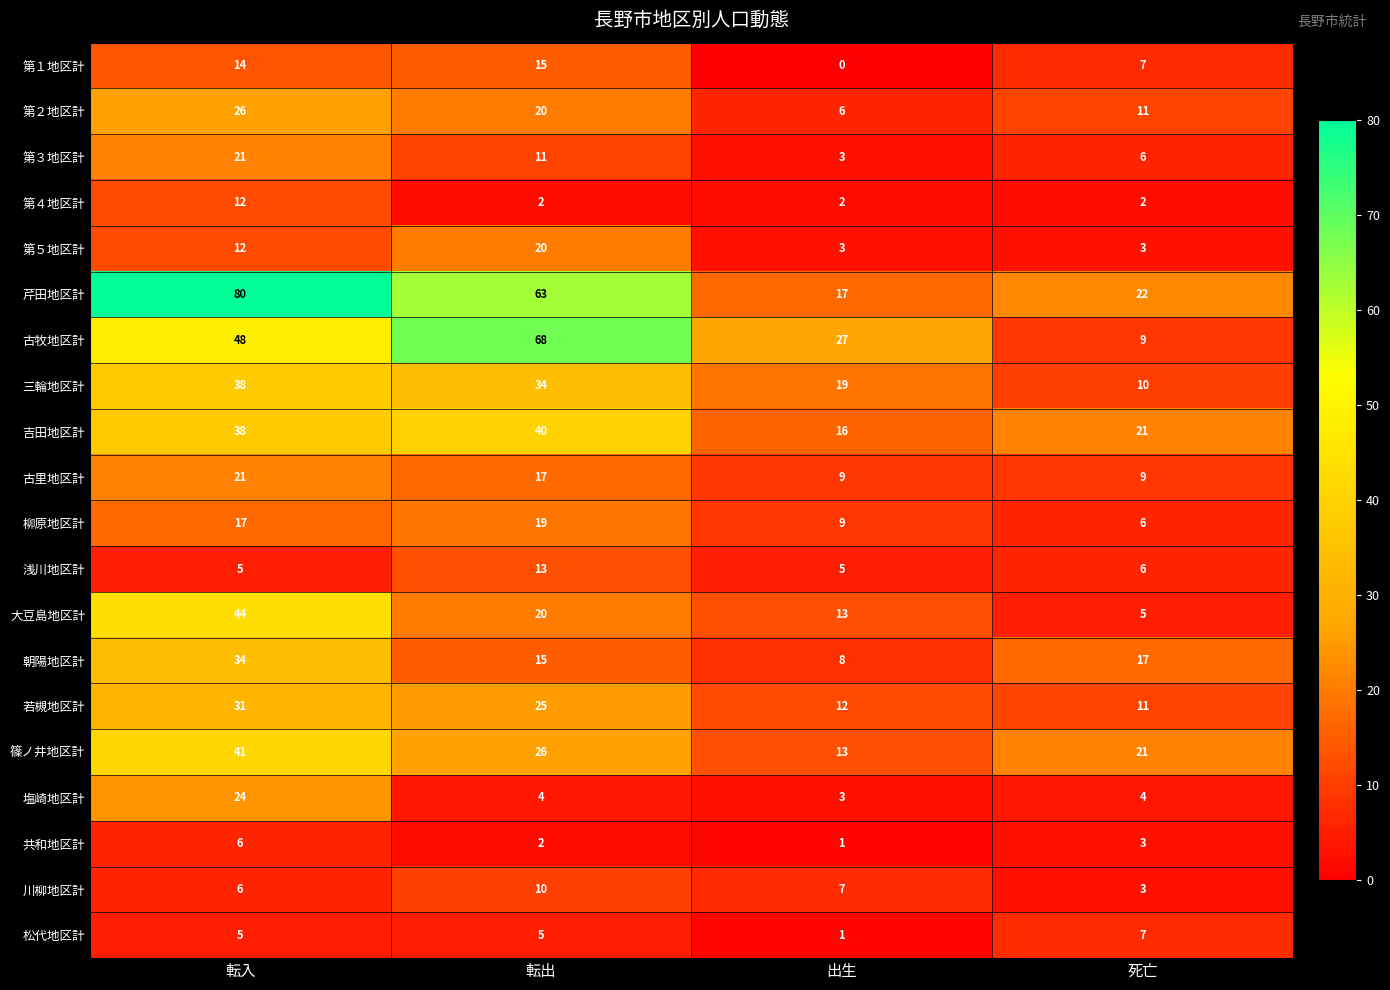

At which category does the chart reach its peak across all series?

転入